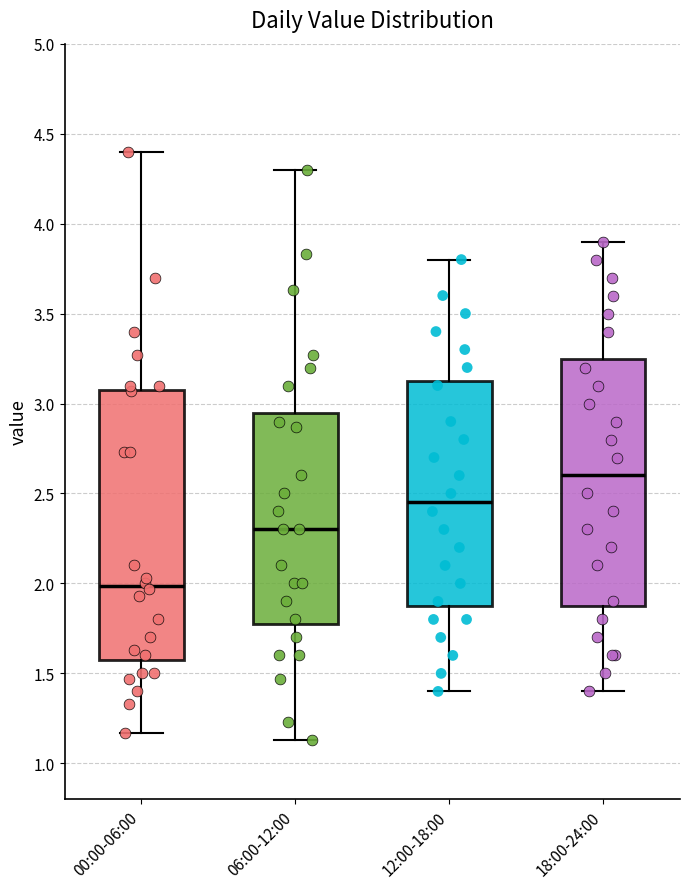

Reading left to right, transcribe this box plot: for each box, give where its median line is, the range the box spans, and where its two whiskers end, as read against the y-axis. The values are not printed on the chart, so give them approximately, as read against the axis.

00:00-06:00: median 2.00, box 1.60 to 3.10, whiskers 1.15 to 4.40
06:00-12:00: median 2.30, box 1.80 to 2.95, whiskers 1.15 to 4.30
12:00-18:00: median 2.45, box 1.90 to 3.15, whiskers 1.40 to 3.80
18:00-24:00: median 2.60, box 1.90 to 3.25, whiskers 1.40 to 3.90